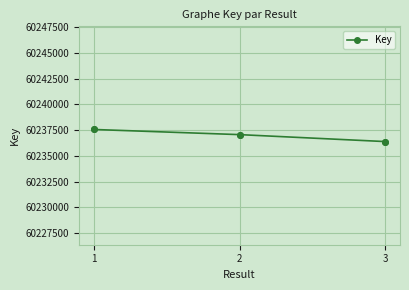

How many series are shown in this chart?

1